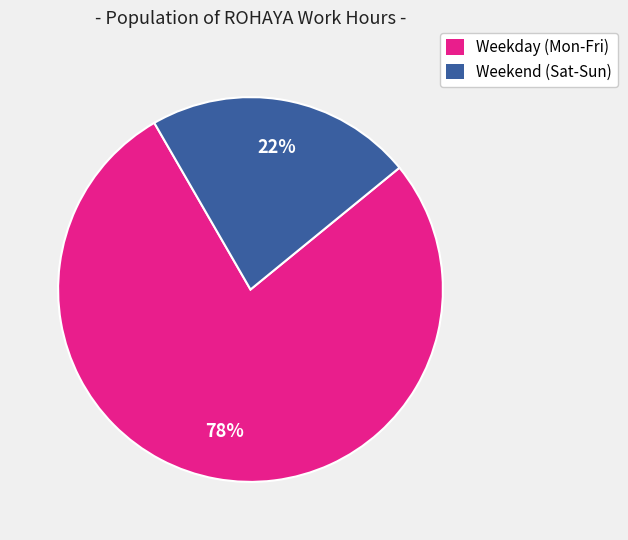

To the nearest percent, what is the average slice percentage?

50%